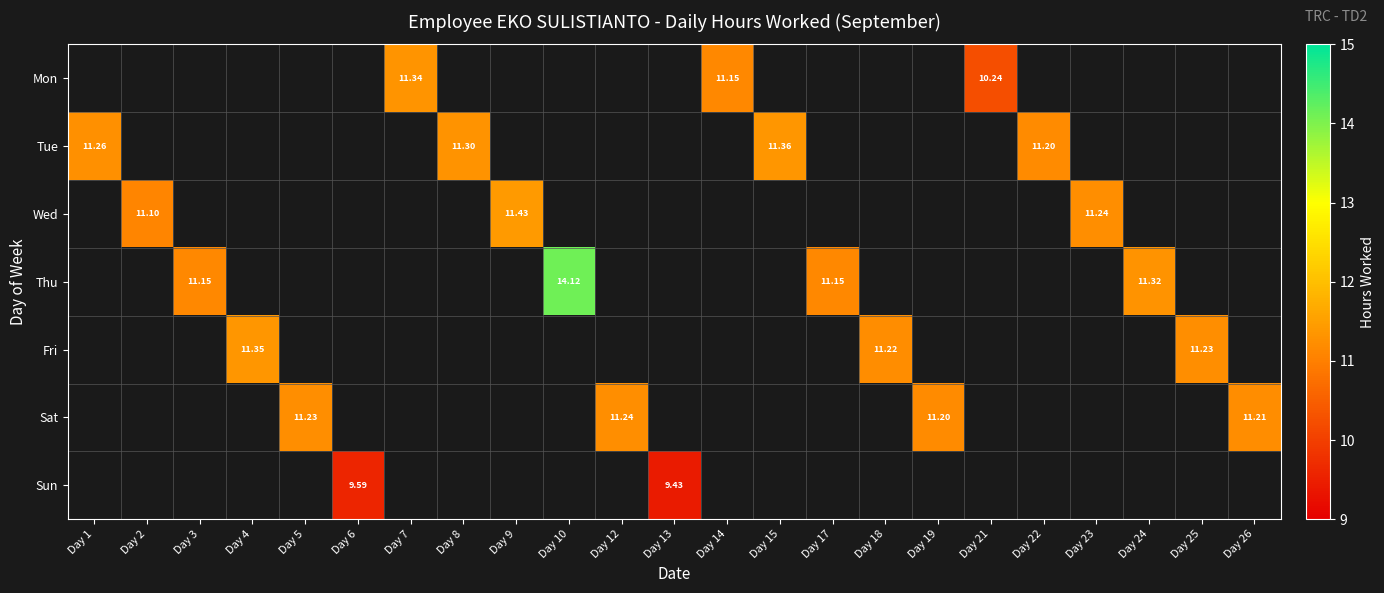

At Day 9, list the series in order from smallest to largest.

Mon, Tue, Wed, Thu, Fri, Sat, Sun